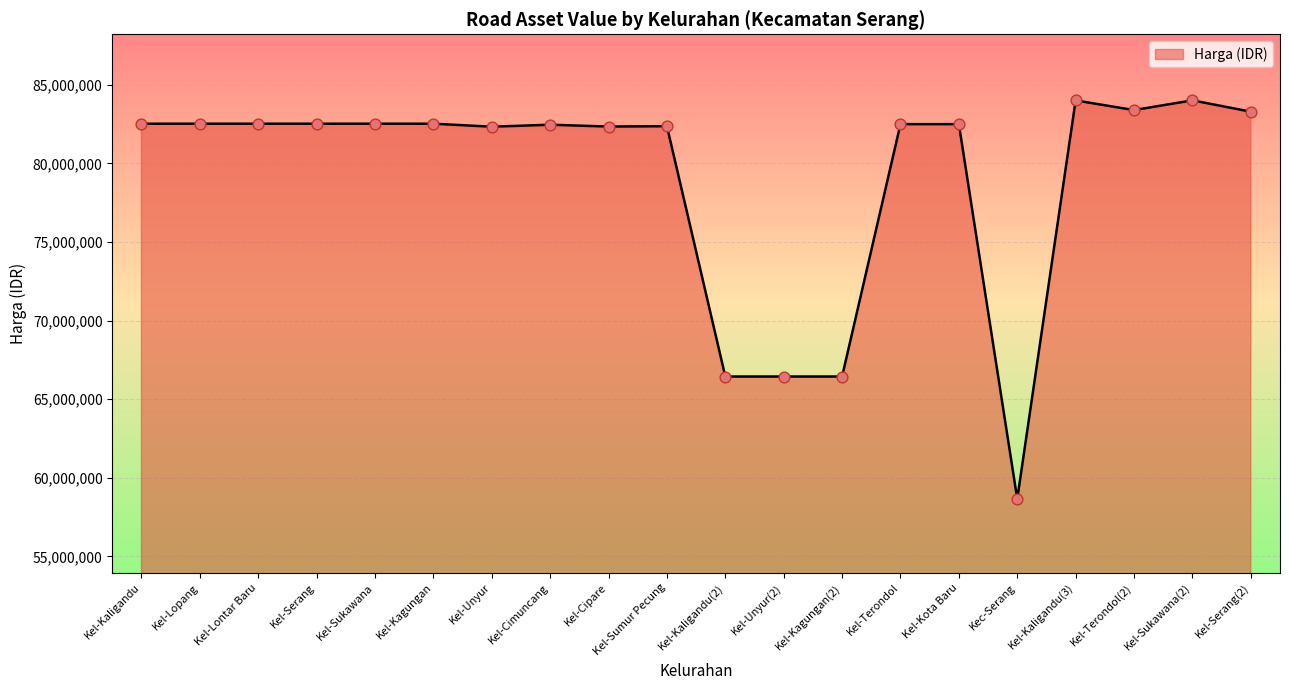

Which has a higher value, Kel-Kaligandu or Kel-Unyur(2)?

Kel-Kaligandu